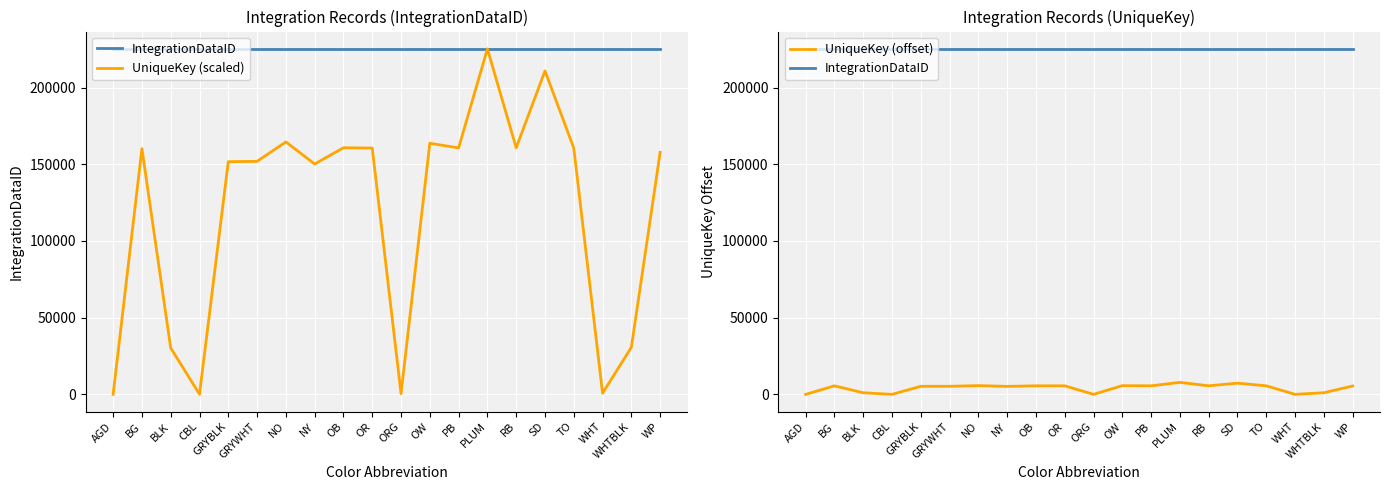

What is the difference between the UniqueKey (scaled) values at CBL and WHTBLK?

30546.2